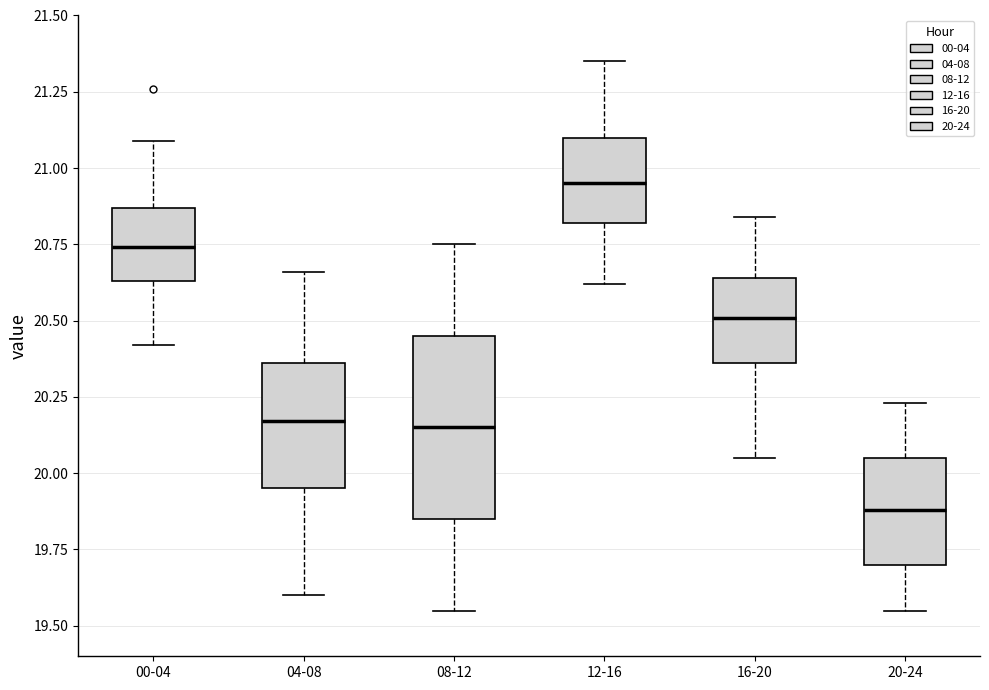

Which box has the lowest median line?

20-24